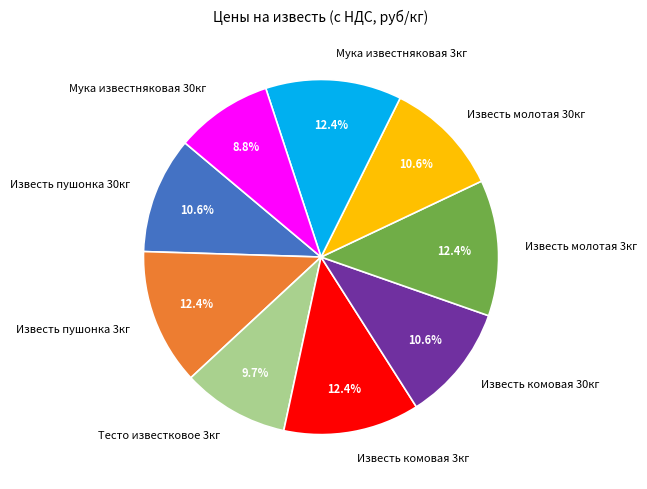

To the nearest percent, what is the difference between the largest and smallest slice percentages?

4%